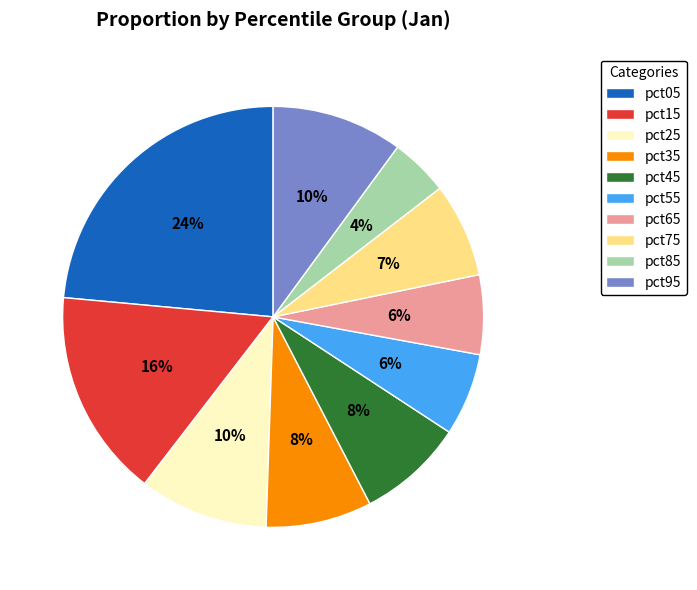

To the nearest percent, what portion does pct35 represent?

8%